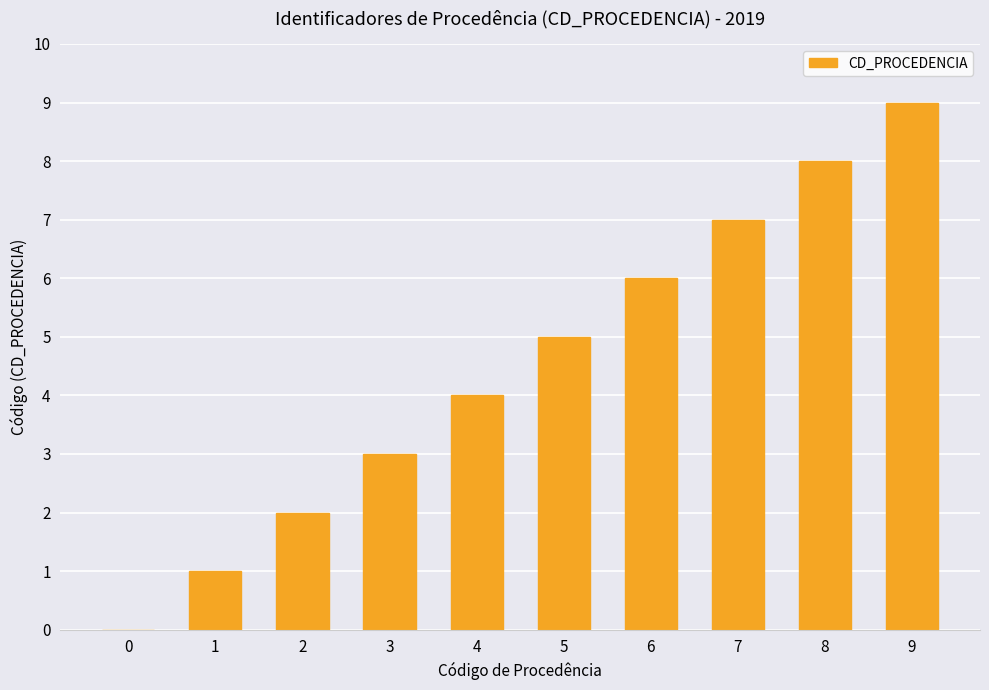

What is the change in value from 6 to 7?

+1